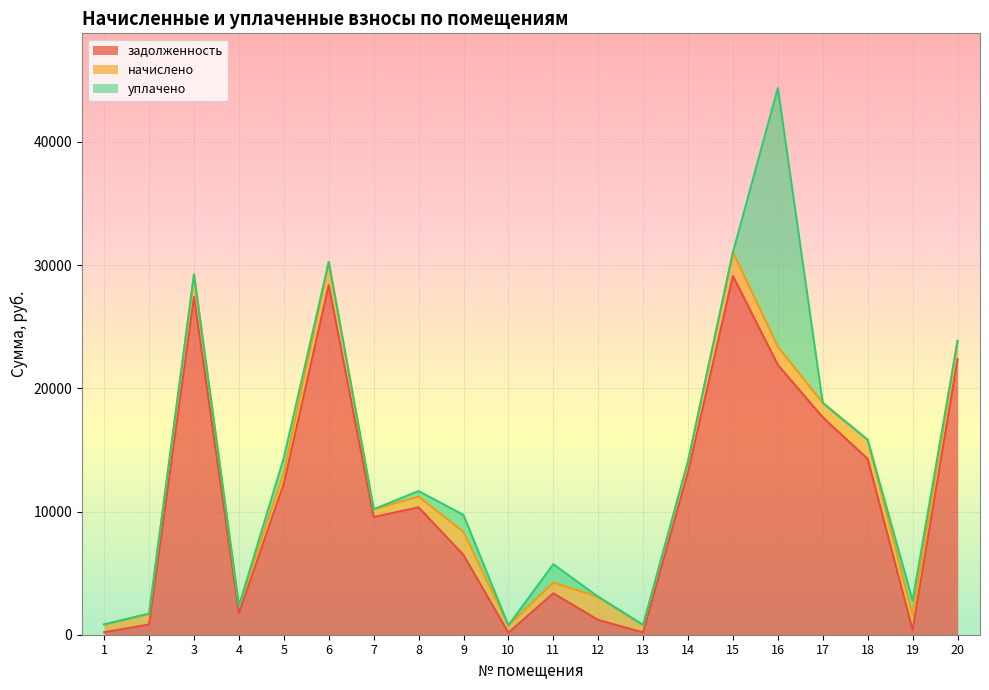

How many times do начислено and уплачено cross each other?

6